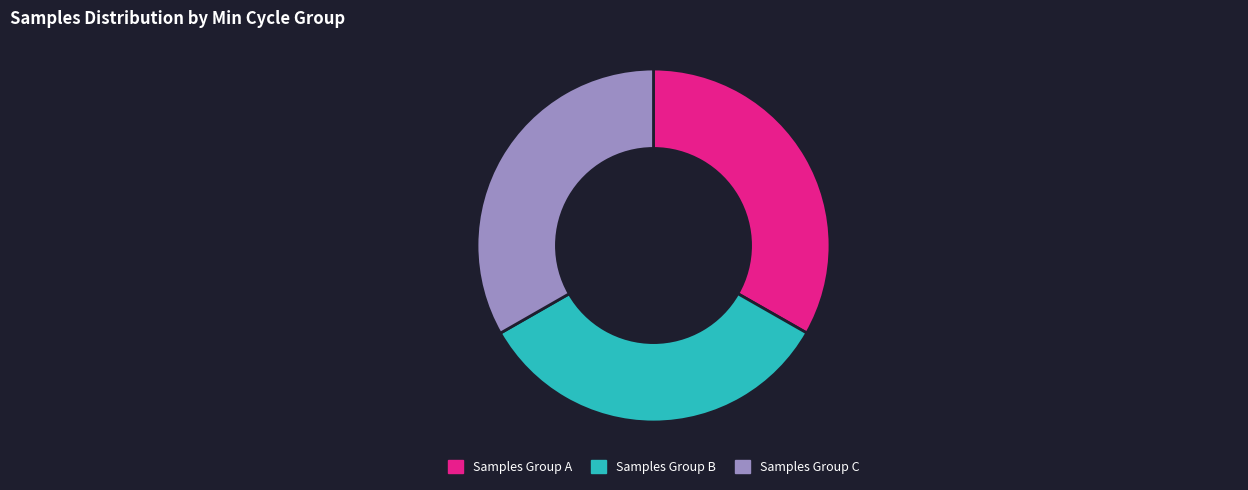

True or false: Samples Group C accounts for 33% of the total.

True